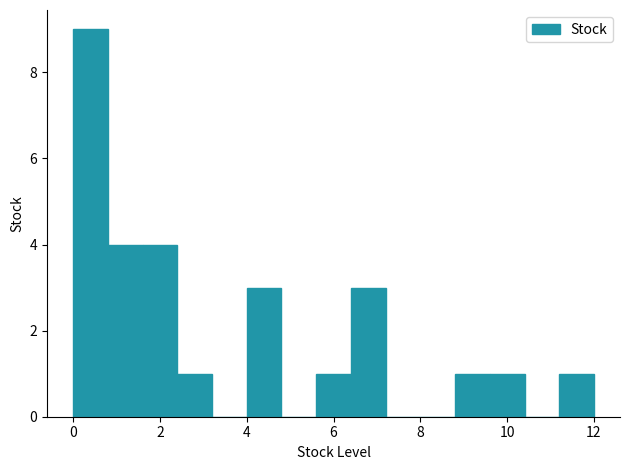

What is the height of the bar covering 4.0 to 4.8 on the x-axis? The values are not printed on the chart, so give them approximately, as read against the axis.

3